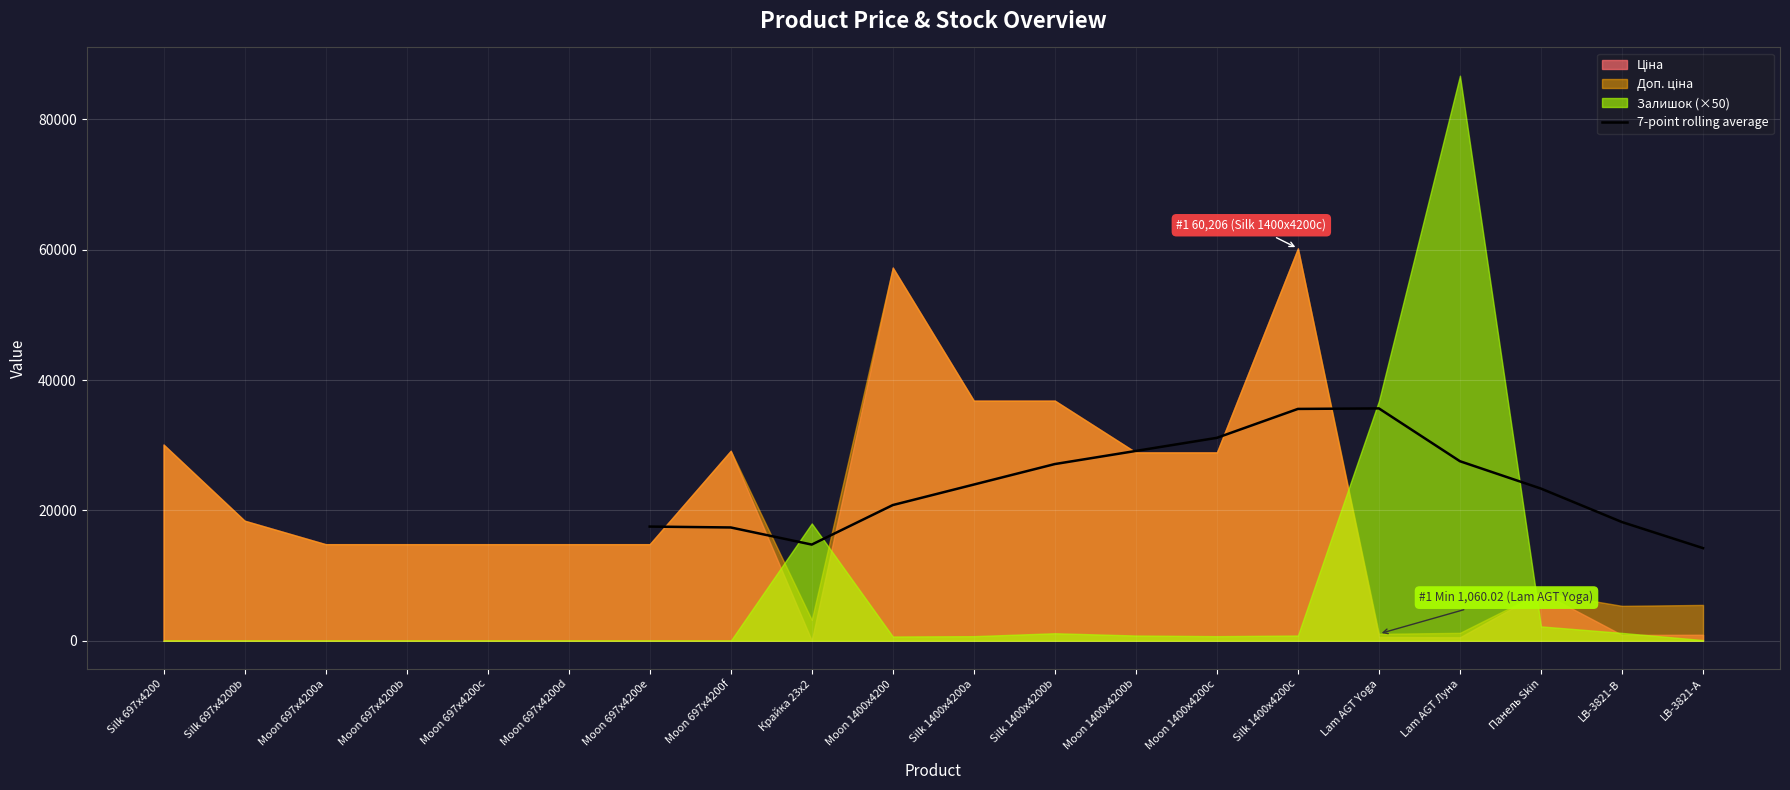

What is the highest value of the 7-point rolling average series?

35646.9